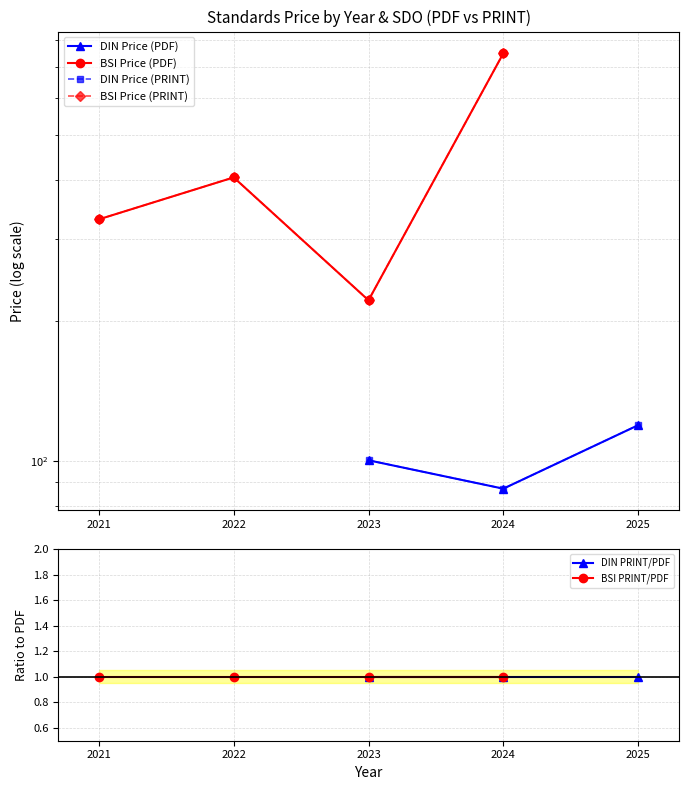

Is the value of BSI PRINT/PDF at 2024 greater than the value of BSI Price (PDF) at 2024?

No